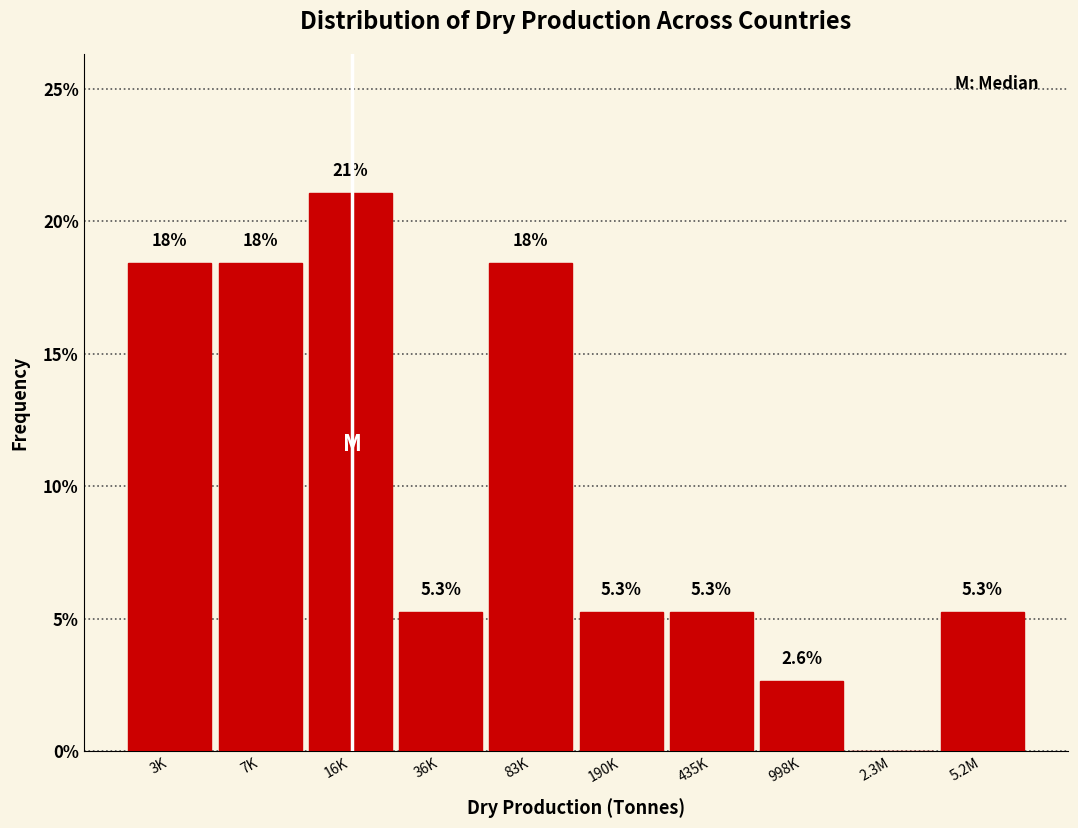

Reading left to right, extract all data points from this chart.

3K=18.4	7K=18.4	16K=21.1	36K=5.3	83K=18.4	190K=5.3	435K=5.3	998K=2.6	2.3M=0.0	5.2M=5.3